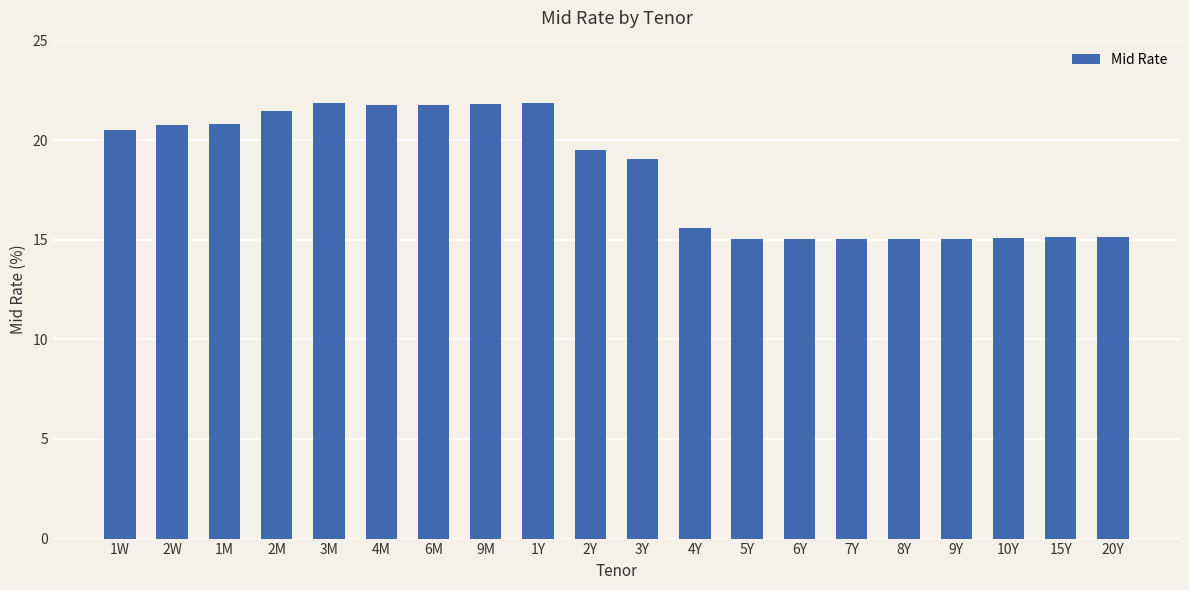

How many distinct data groups are displayed?

1